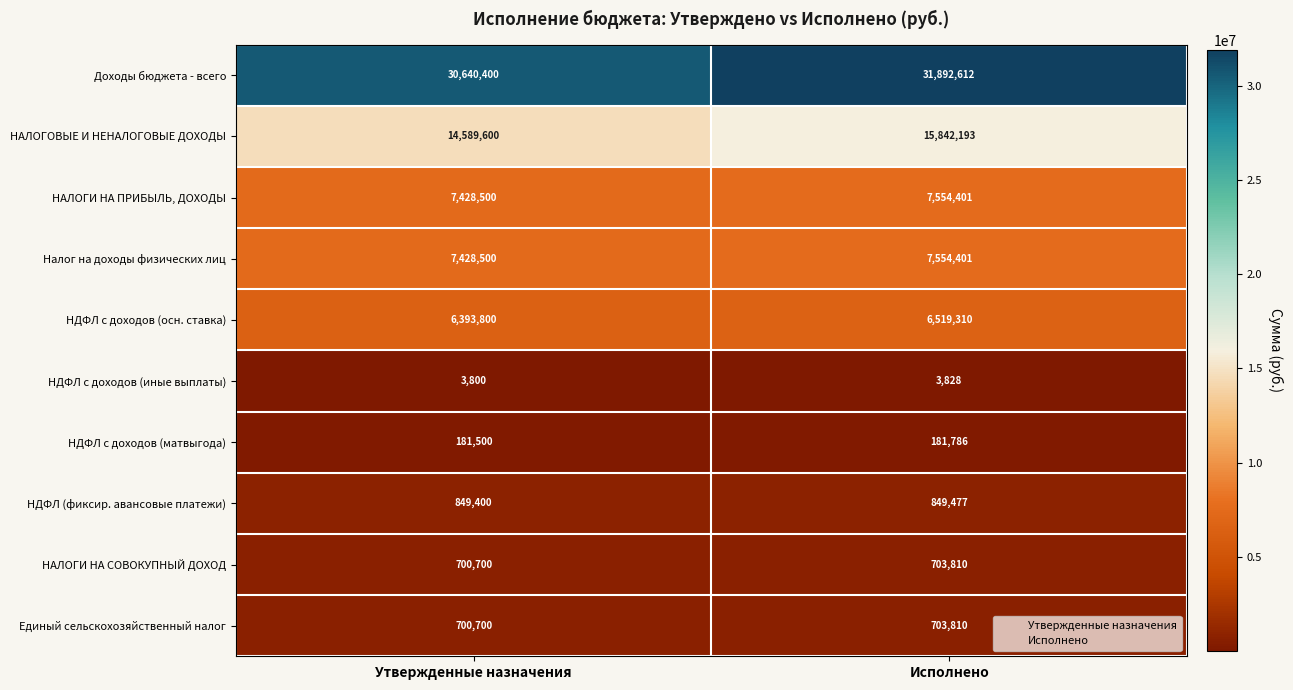

At how many categories does at least one series exceed 8064827?

2